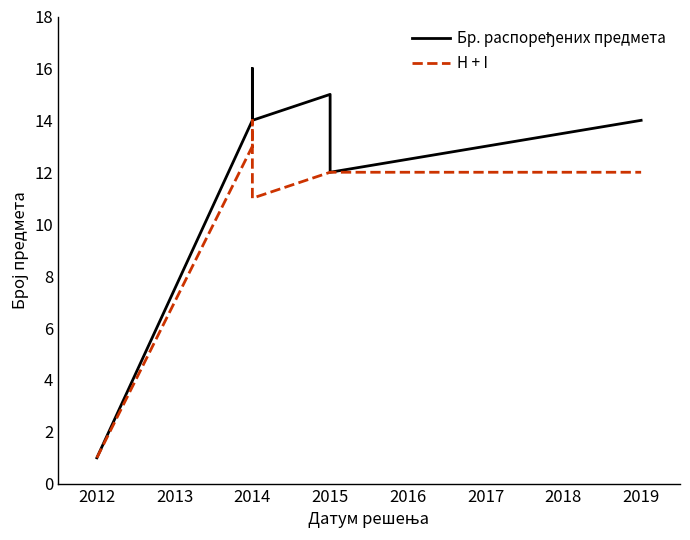

Rank the series by their average value, from highest to lowest.

Бр. распоређених предмета, H + I